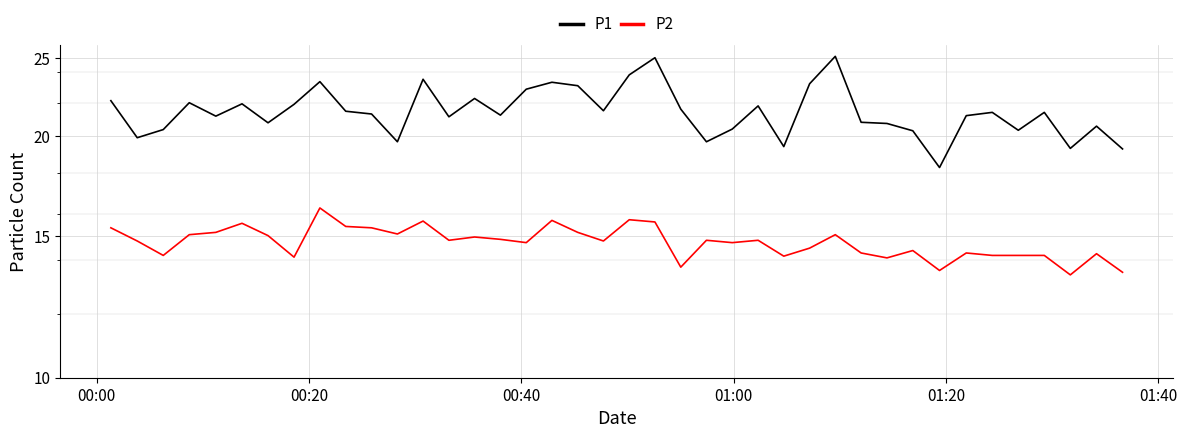

What is the average value of the P1 series?

21.5